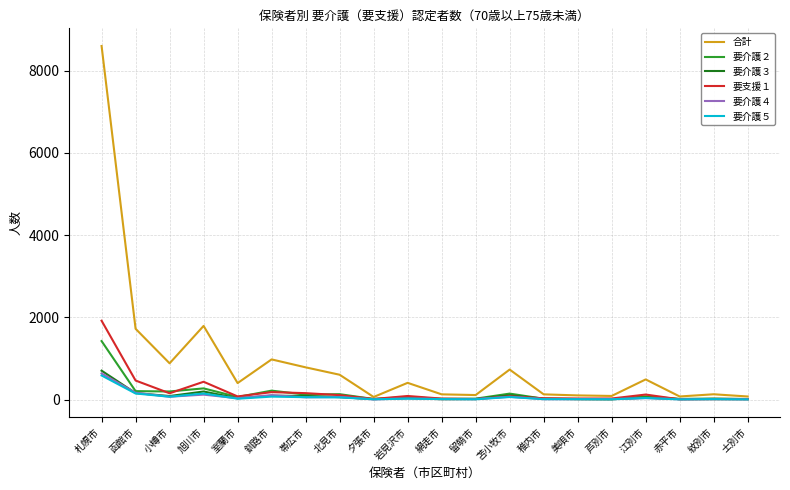

Where does the 要支援１ series first go above 78?

札幌市